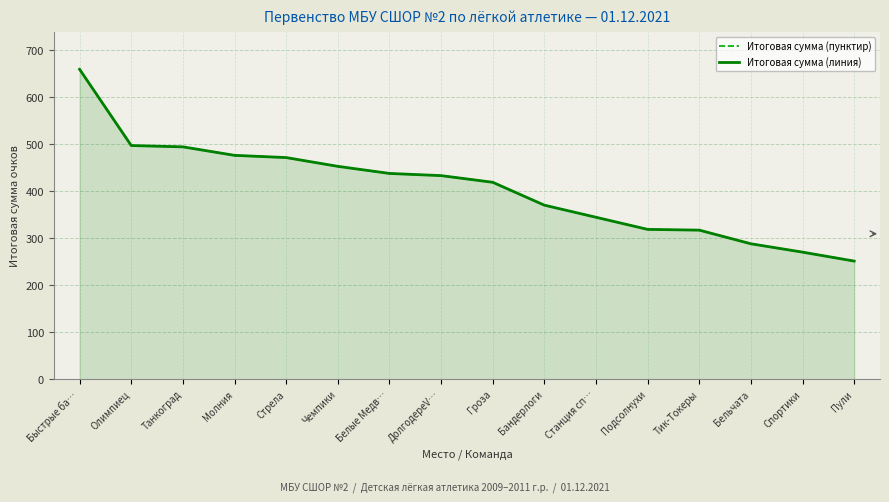

Where is Итоговая сумма (пунктир) nearest to the value 455?

Чемпики